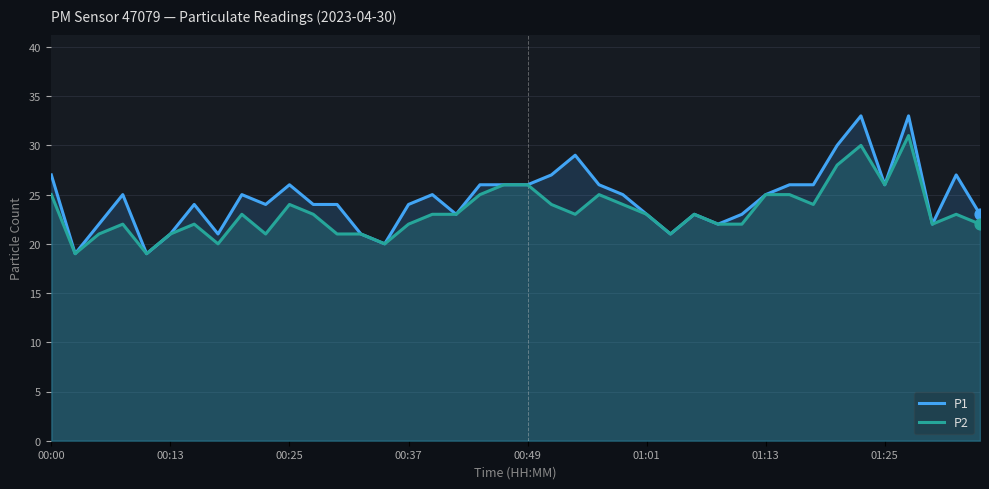

What is the total value across all series at 00:49?

52